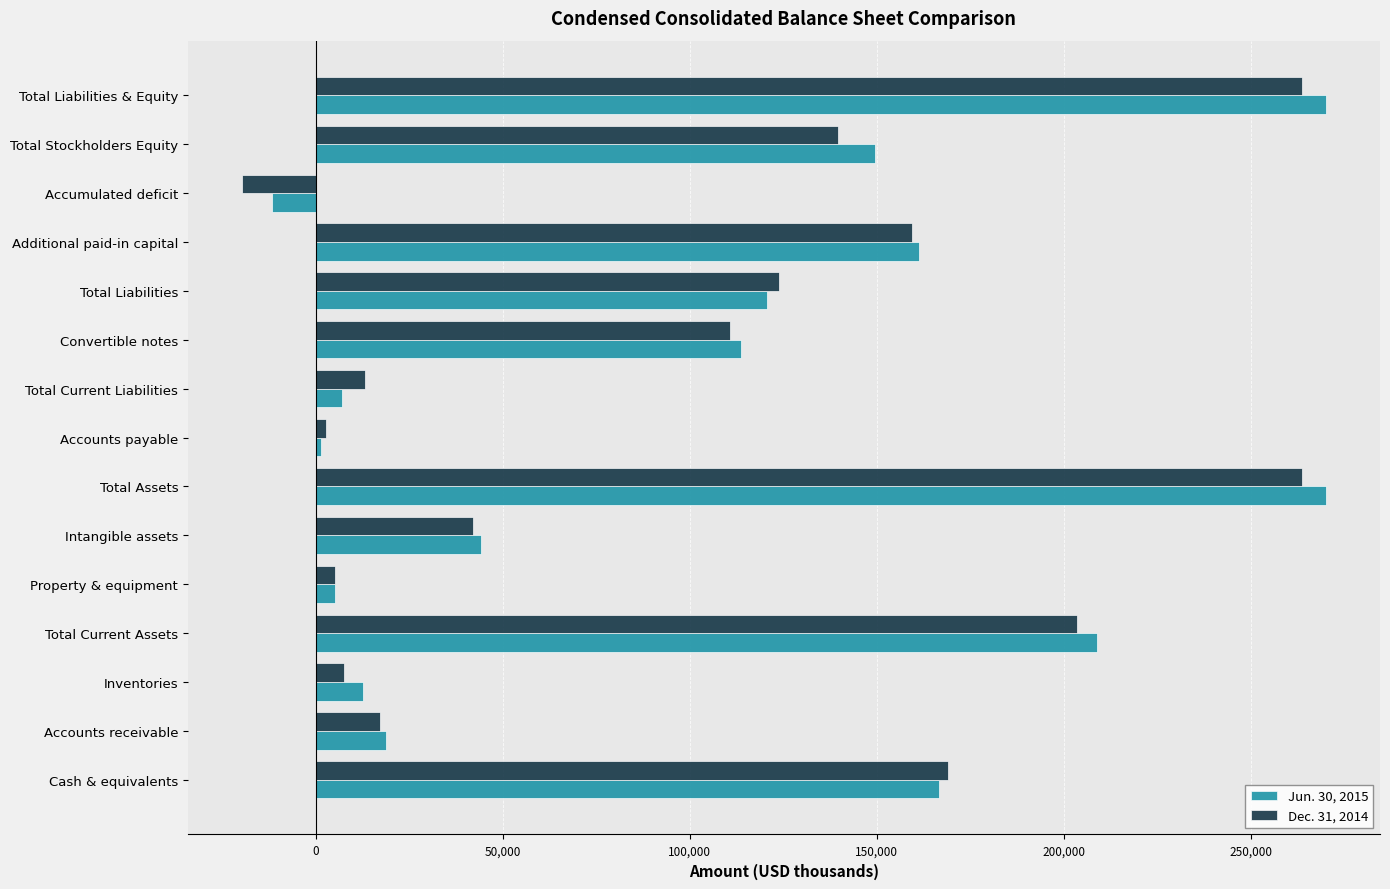

List the series in order of their overall mean, lowest first.

Dec. 31, 2014, Jun. 30, 2015